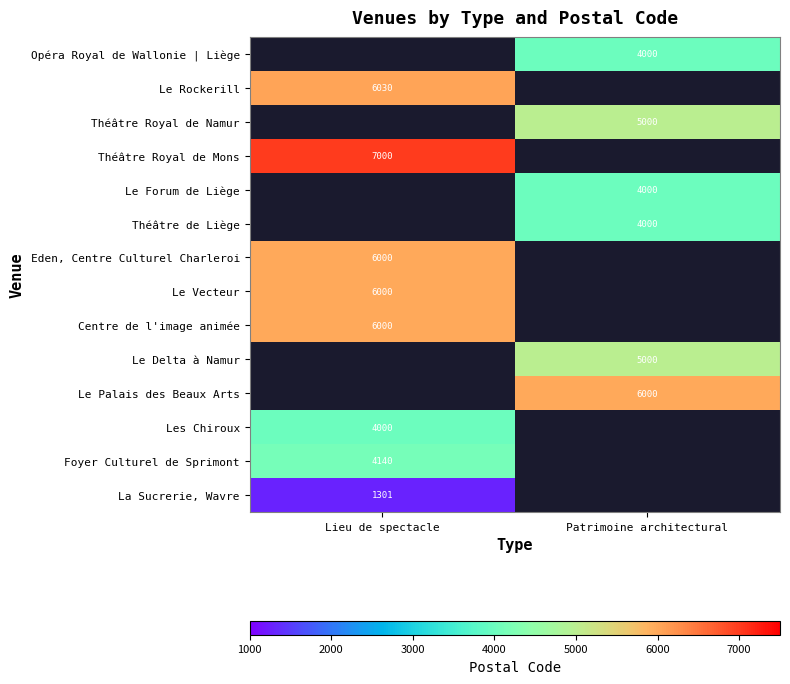

Is it true that Théâtre Royal de Mons equals 4617 at Lieu de spectacle?

False